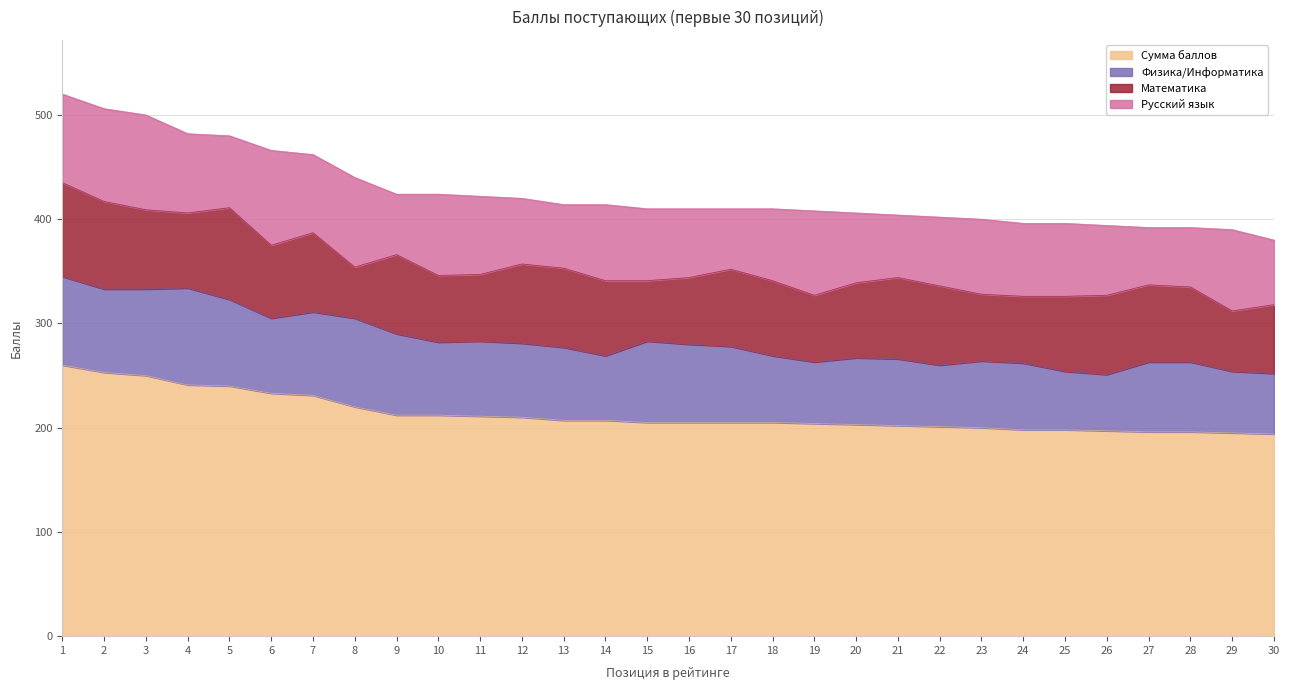

What is the sum of the Физика/Информатика values at 11 and 22?

131